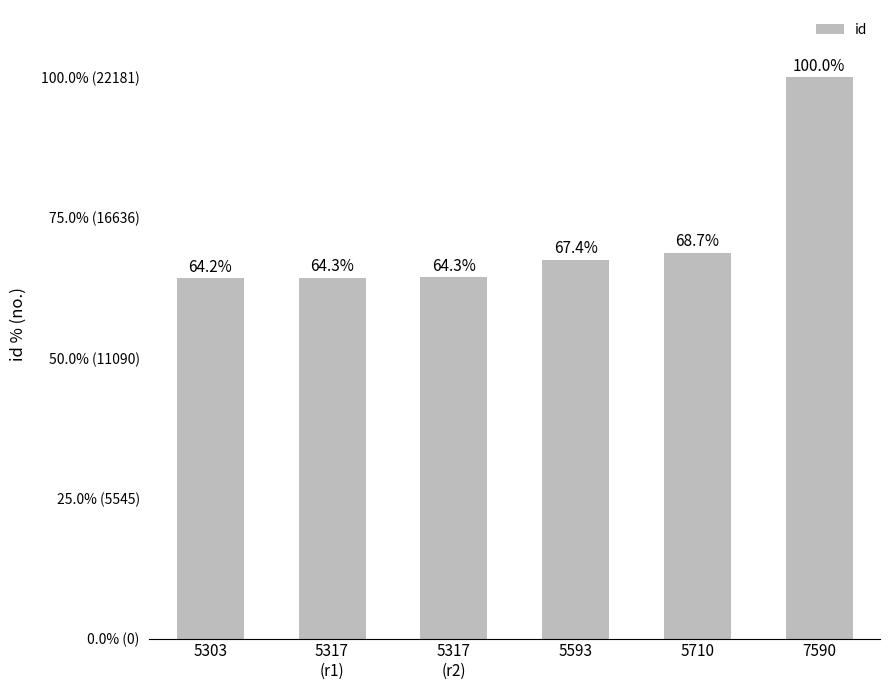

What is the difference between the maximum and minimum values?

7945